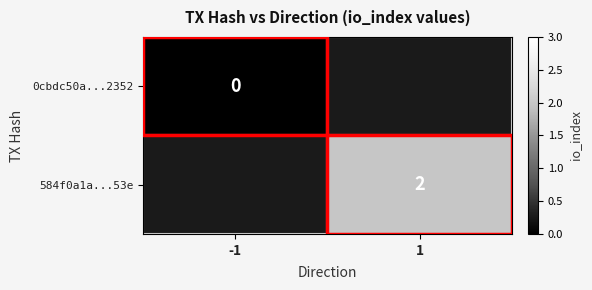

Is it true that 584f0a1a...53e equals 2 at 1?

True